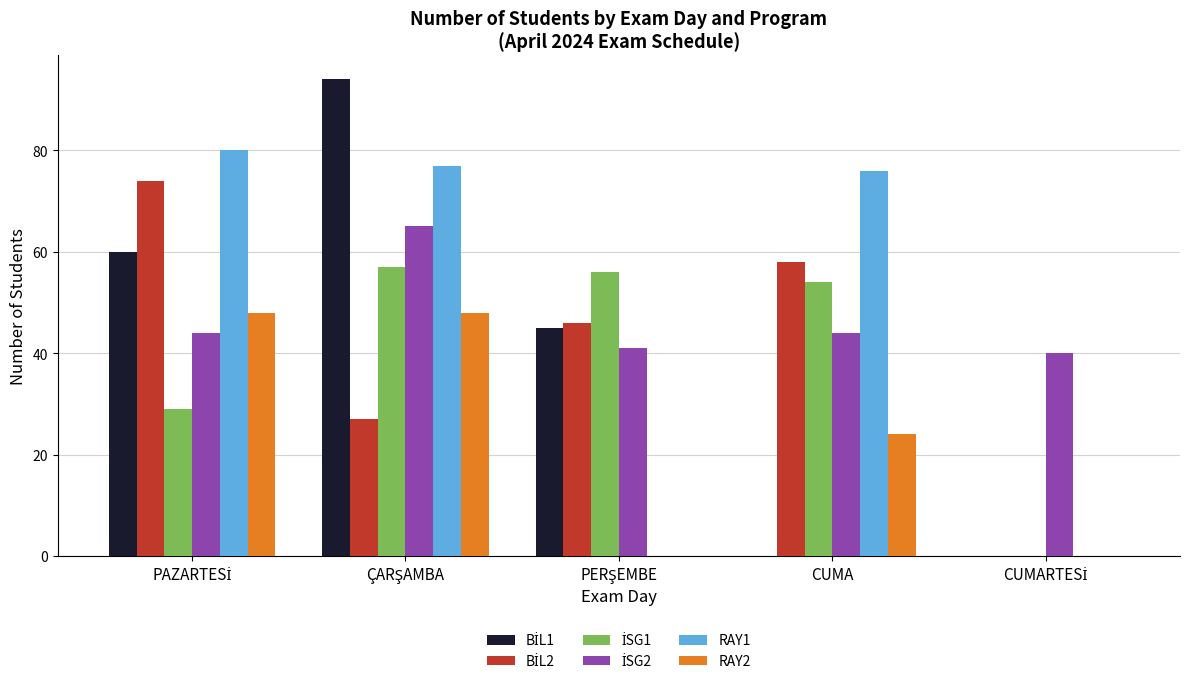

What is the greatest value displayed?

94